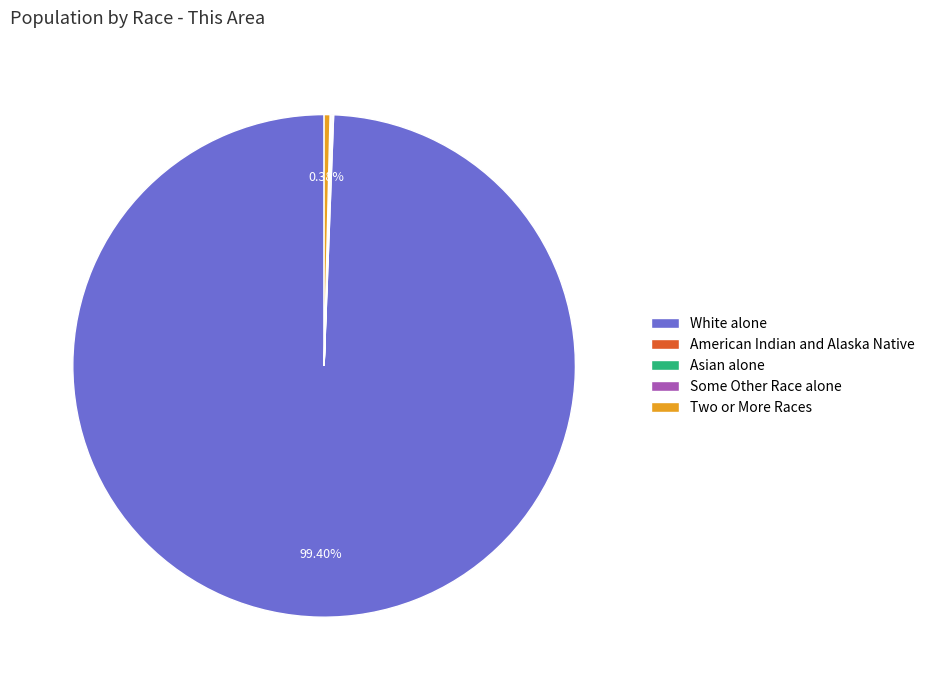

Which category has the biggest portion of the pie?

White alone